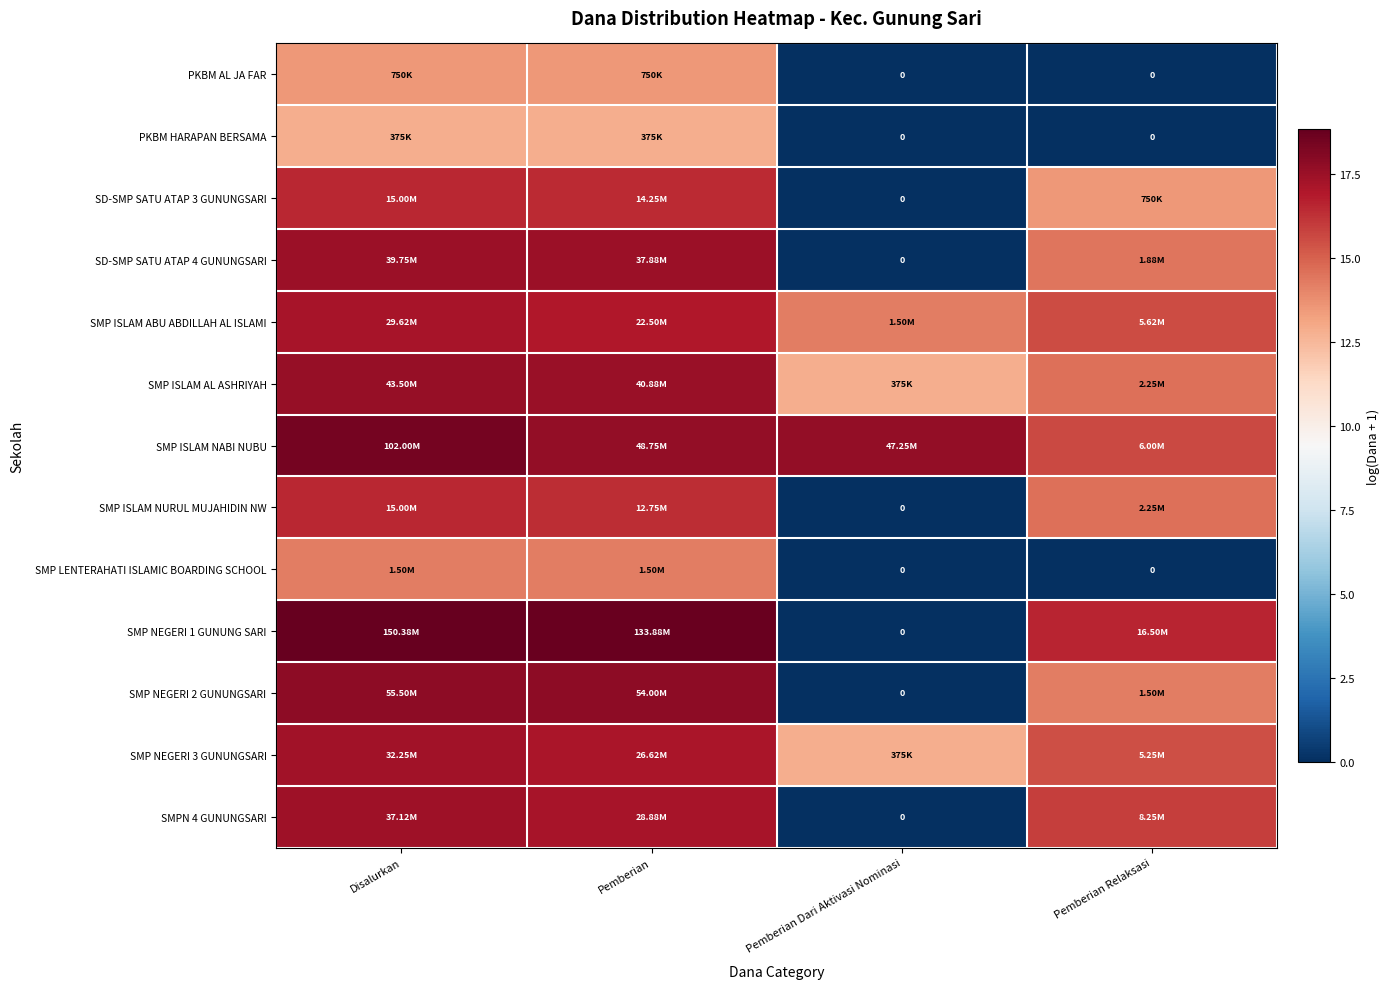

Rank the series by their maximum value, from lowest to highest.

PKBM HARAPAN BERSAMA, PKBM AL JA FAR, SMP LENTERAHATI ISLAMIC BOARDING SCHOOL, SD-SMP SATU ATAP 3 GUNUNGSARI, SMP ISLAM NURUL MUJAHIDIN NW, SMP ISLAM ABU ABDILLAH AL ISLAMI, SMP NEGERI 3 GUNUNGSARI, SMPN 4 GUNUNGSARI, SD-SMP SATU ATAP 4 GUNUNGSARI, SMP ISLAM AL ASHRIYAH, SMP NEGERI 2 GUNUNGSARI, SMP ISLAM NABI NUBU, SMP NEGERI 1 GUNUNG SARI